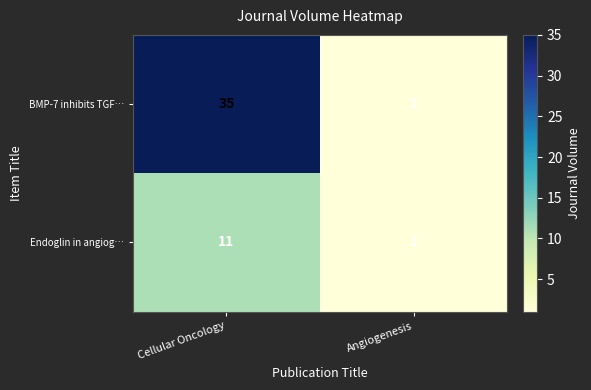

At which category does the chart reach its minimum across all series?

Angiogenesis